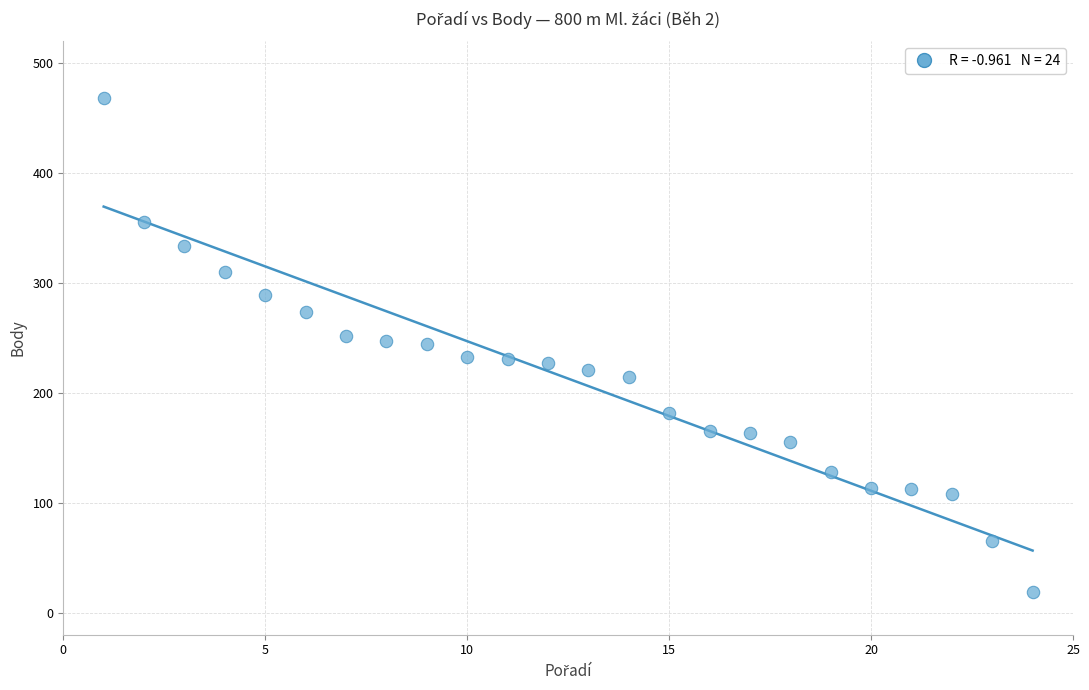

What is the range of Y values (max minus min)?

450